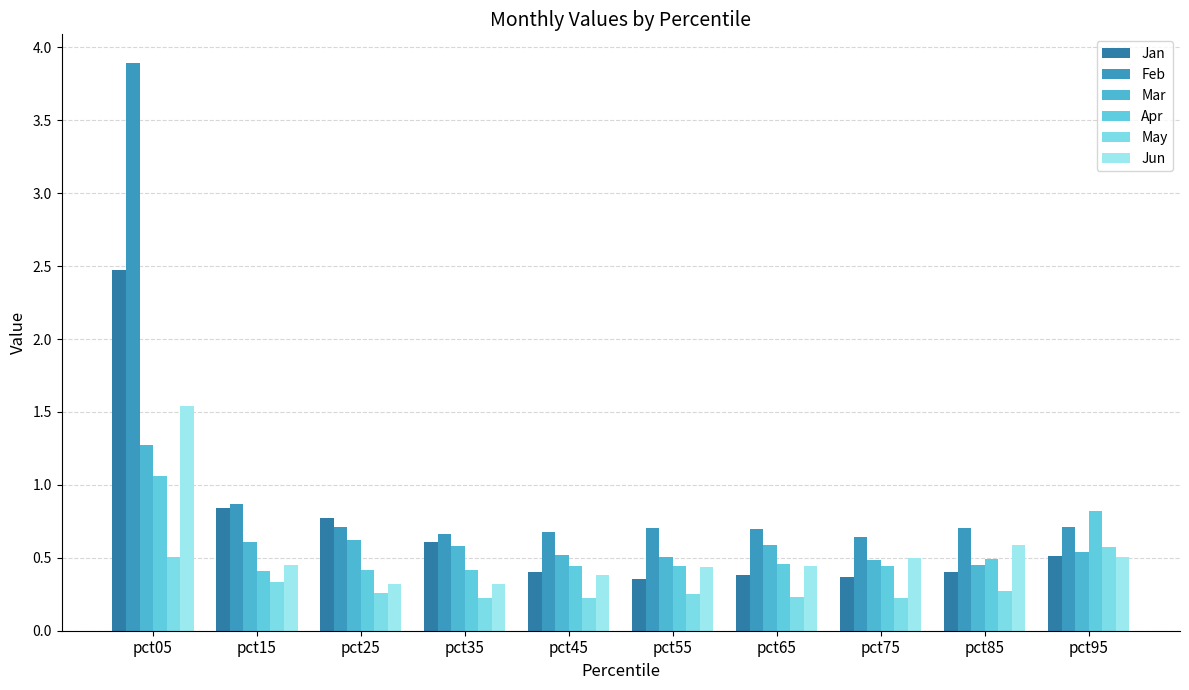

Reading right to left, extract all data points from this chart.

Jan: 0.5	0.4	0.4	0.4	0.4	0.4	0.6	0.8	0.8	2.5
Feb: 0.7	0.7	0.6	0.7	0.7	0.7	0.7	0.7	0.9	3.9
Mar: 0.5	0.5	0.5	0.6	0.5	0.5	0.6	0.6	0.6	1.3
Apr: 0.8	0.5	0.4	0.5	0.4	0.4	0.4	0.4	0.4	1.1
May: 0.6	0.3	0.2	0.2	0.2	0.2	0.2	0.3	0.3	0.5
Jun: 0.5	0.6	0.5	0.4	0.4	0.4	0.3	0.3	0.4	1.5